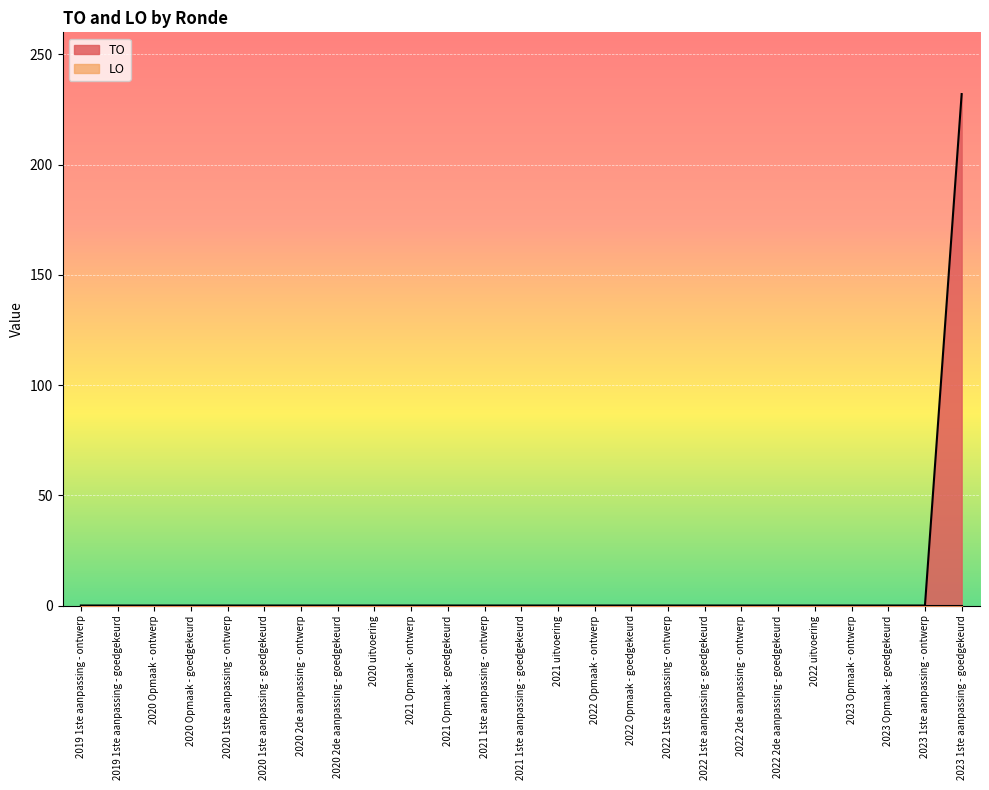

Which label corresponds to the smallest value in the chart?

2019 1ste aanpassing - ontwerp